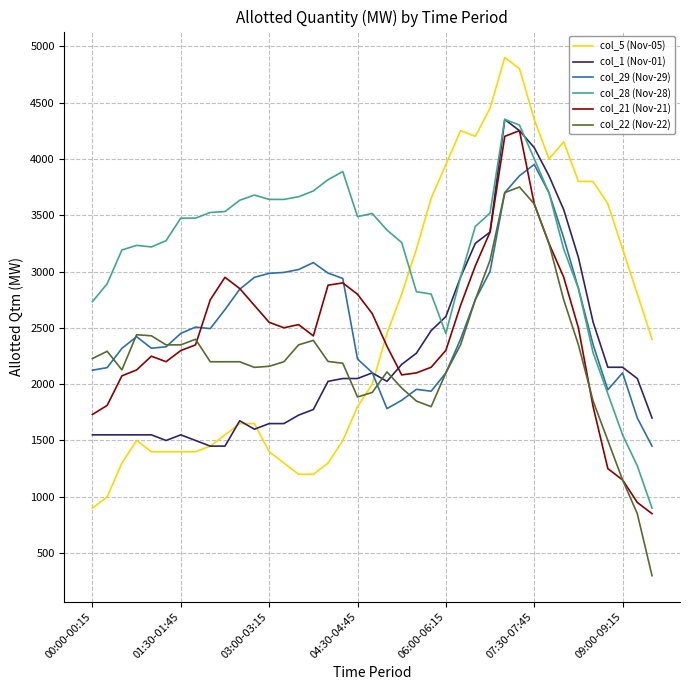

Which series has the largest total across all categories?

col_28 (Nov-28)